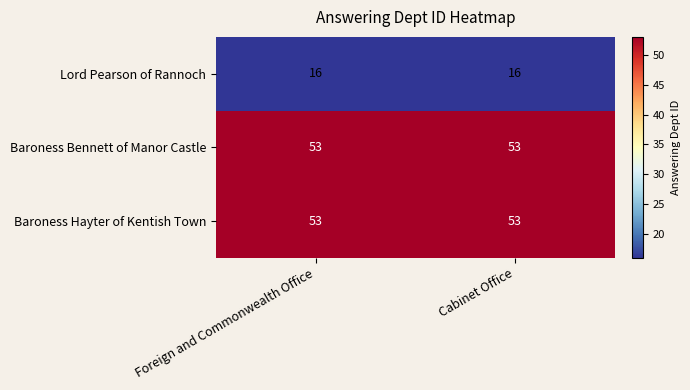

True or false: Baroness Hayter of Kentish Town has a value of 37 at Cabinet Office.

False